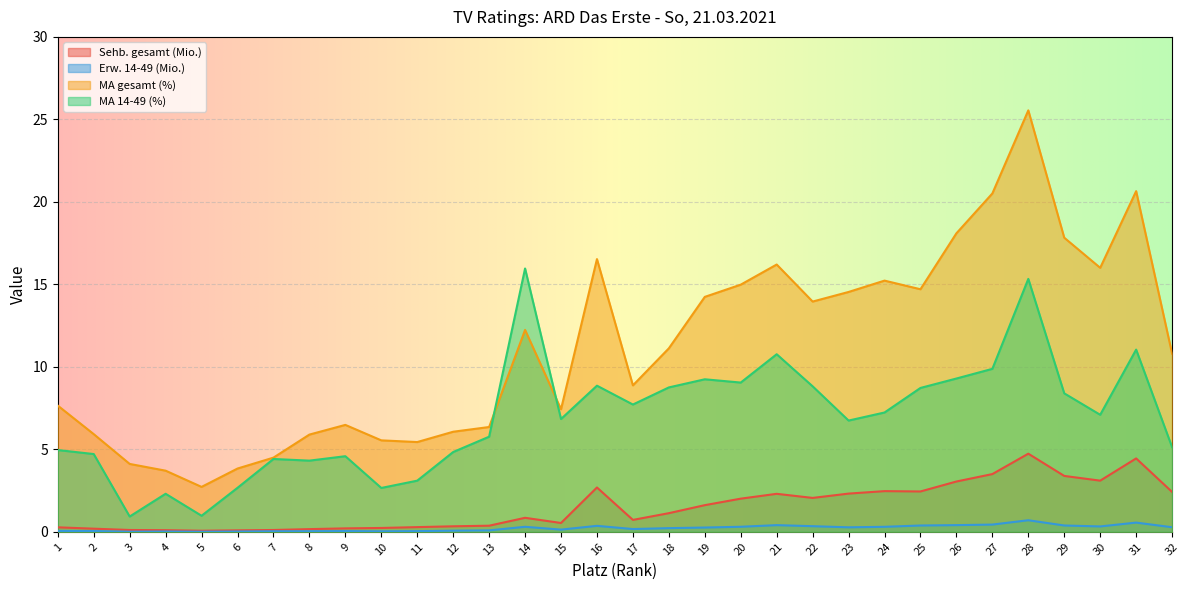

Which label corresponds to the smallest value in the chart?

5